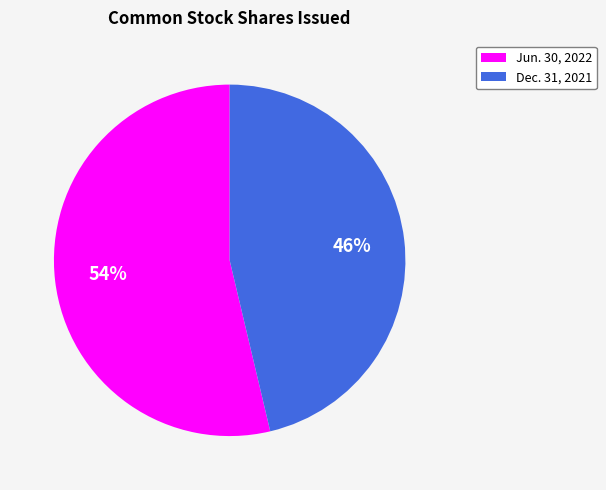

Is it true that Dec. 31, 2021 is 46% of the pie?

True